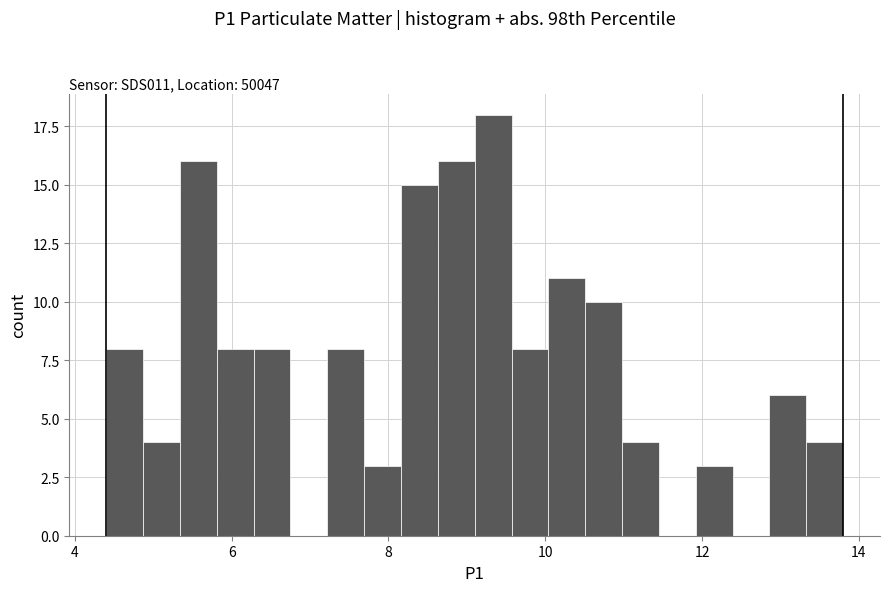

Read against the x-axis, roughly where is the centre of the tallest bar?

9.4